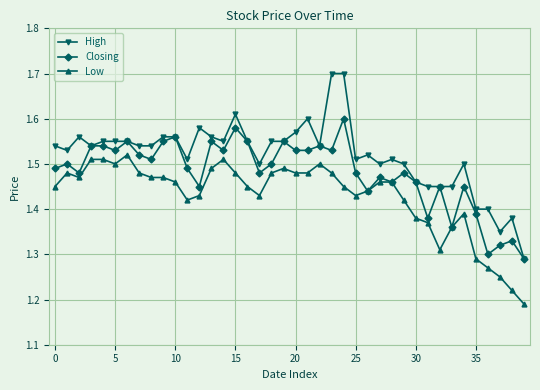

True or false: Closing has more than 1 interior local peaks.

True